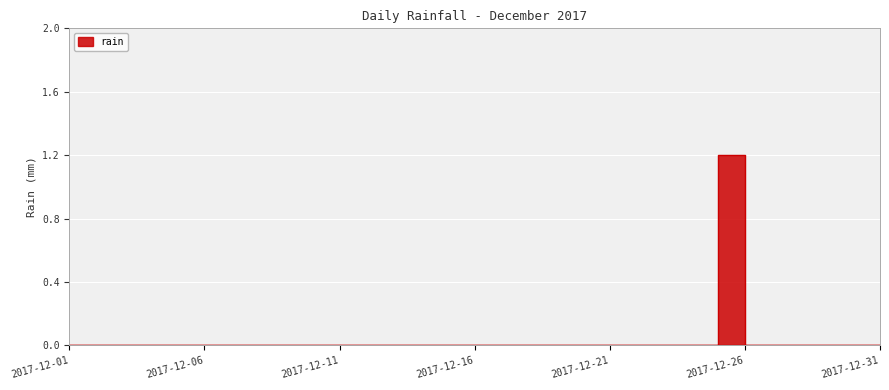

Which has a higher value, 2017-12-29 or 2017-12-07?

2017-12-29